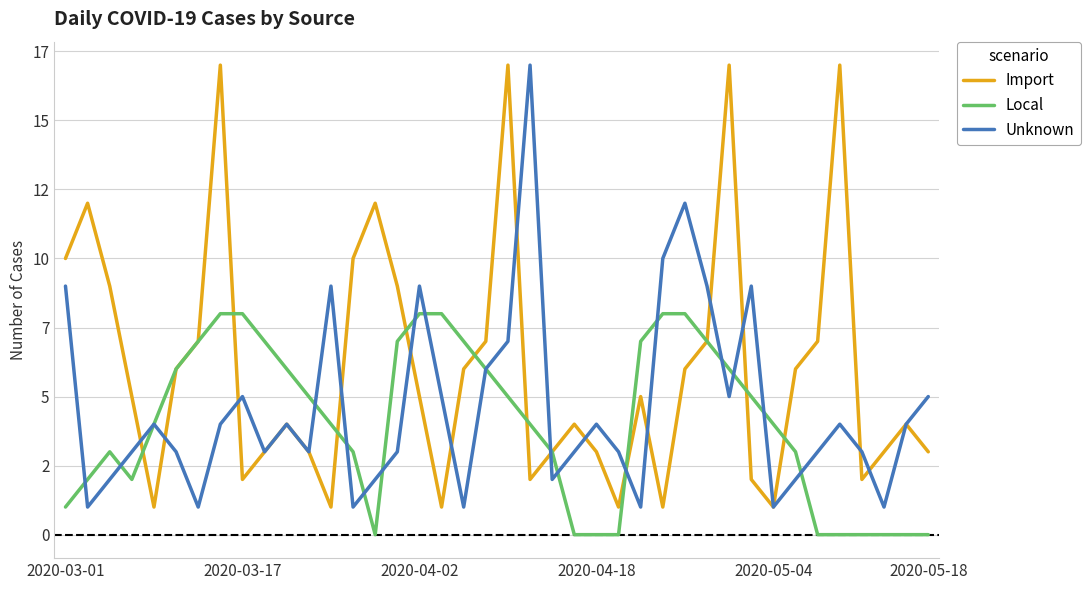

Reading right to left, what are all the values shown in this chart?

Import: 3	4	3	2	17	7	6	1	2	17	7	6	1	5	1	3	4	3	2	17	7	6	1	5	9	12	10	1	3	4	3	2	17	7	6	1	5	9	12	10
Local: 0	0	0	0	0	0	3	4	5	6	7	8	8	7	0	0	0	3	4	5	6	7	8	8	7	0	3	4	5	6	7	8	8	7	6	4	2	3	2	1
Unknown: 5	4	1	3	4	3	2	1	9	5	9	12	10	1	3	4	3	2	17	7	6	1	5	9	3	2	1	9	3	4	3	5	4	1	3	4	3	2	1	9